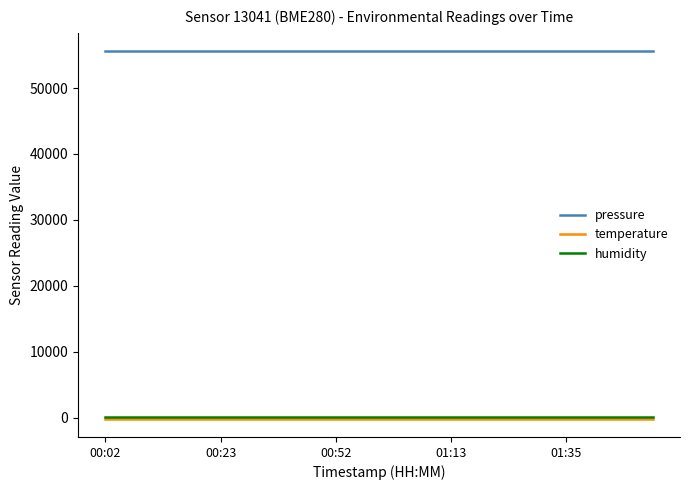

Which series has the largest total across all categories?

pressure